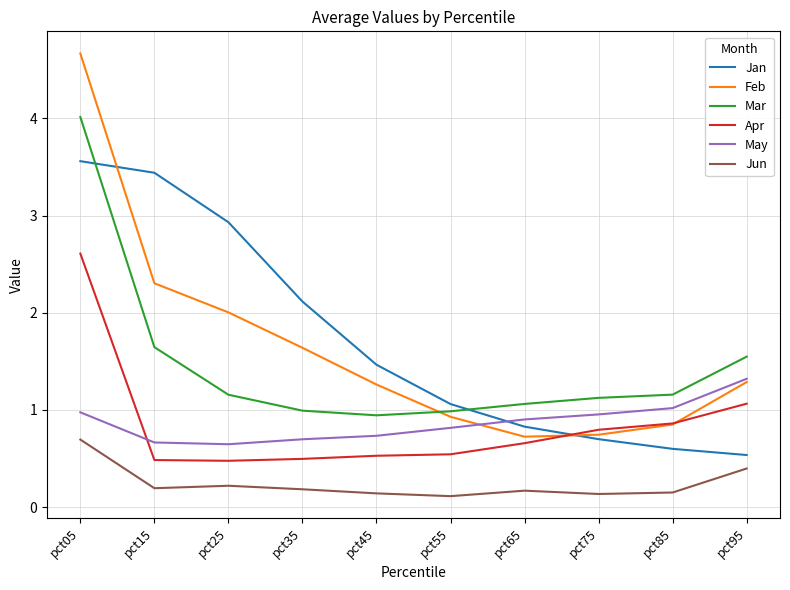

The value of May at pct25 is 0.6. True or false?

True